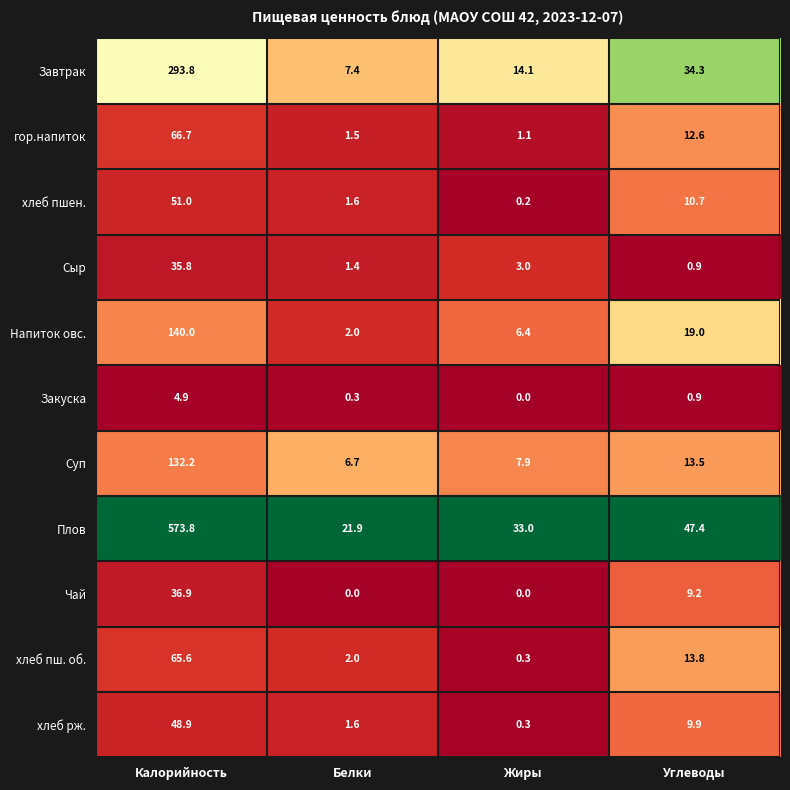

What is the maximum value for Сыр?

35.8